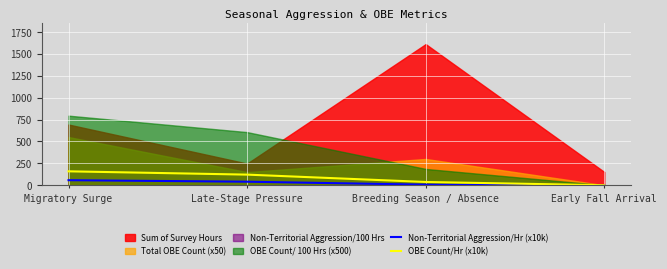

What is the difference between the maximum and second lowest values in the Non-Territorial Aggression/Hr (x10k) series?

51.5